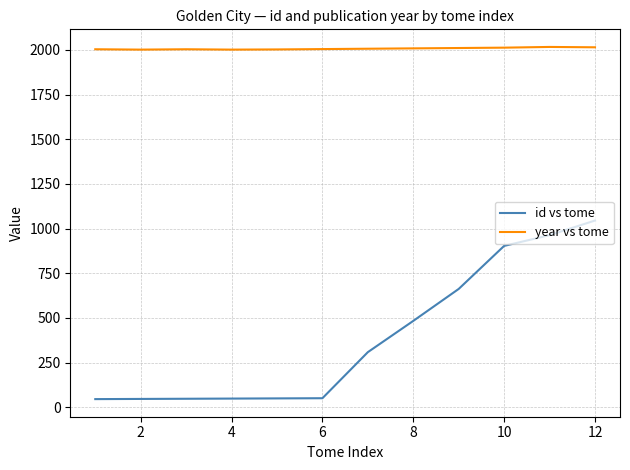

List the series in order of their peak value, highest first.

year vs tome, id vs tome